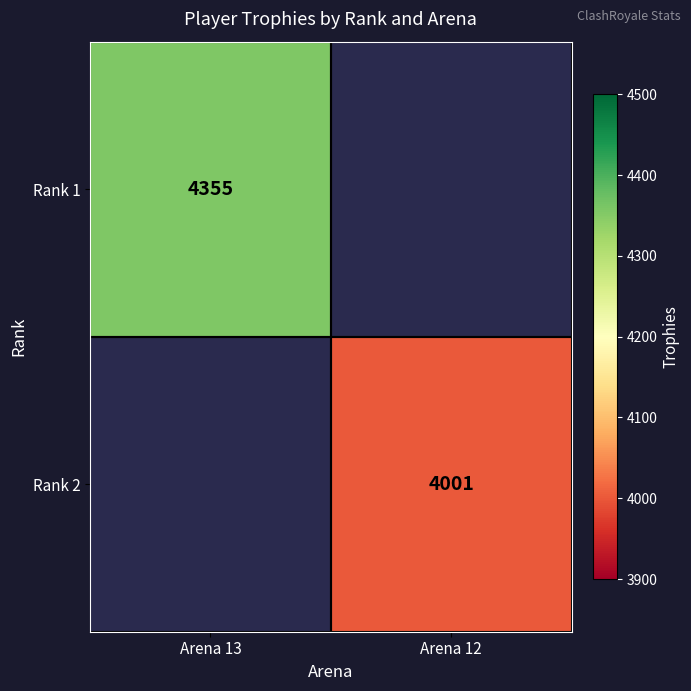

Count the number of data series in this chart.

2